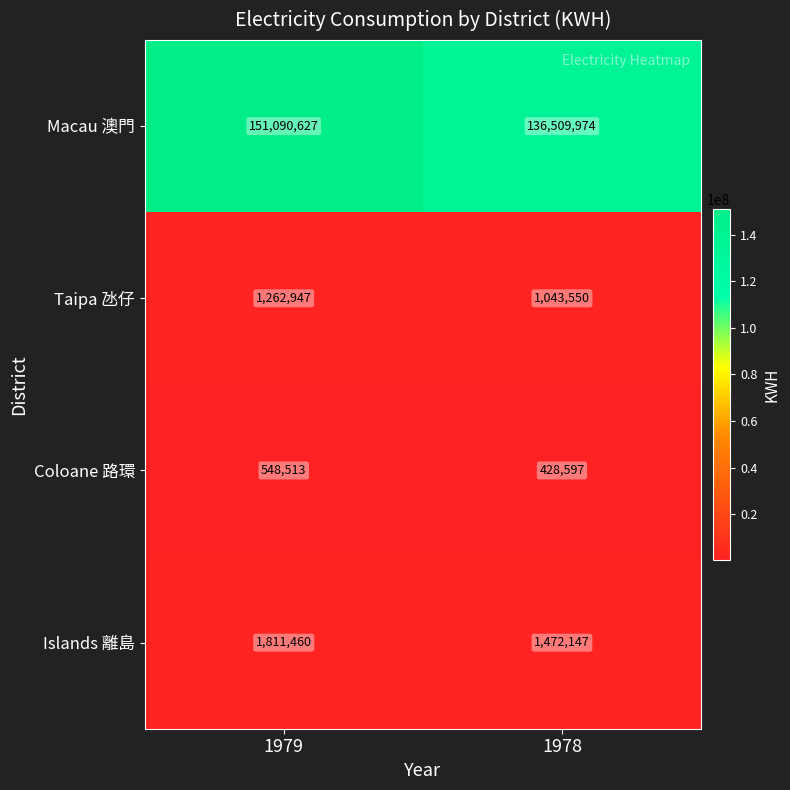

What is the sum of the Macau 澳門 values at 1979 and 1978?

287600601